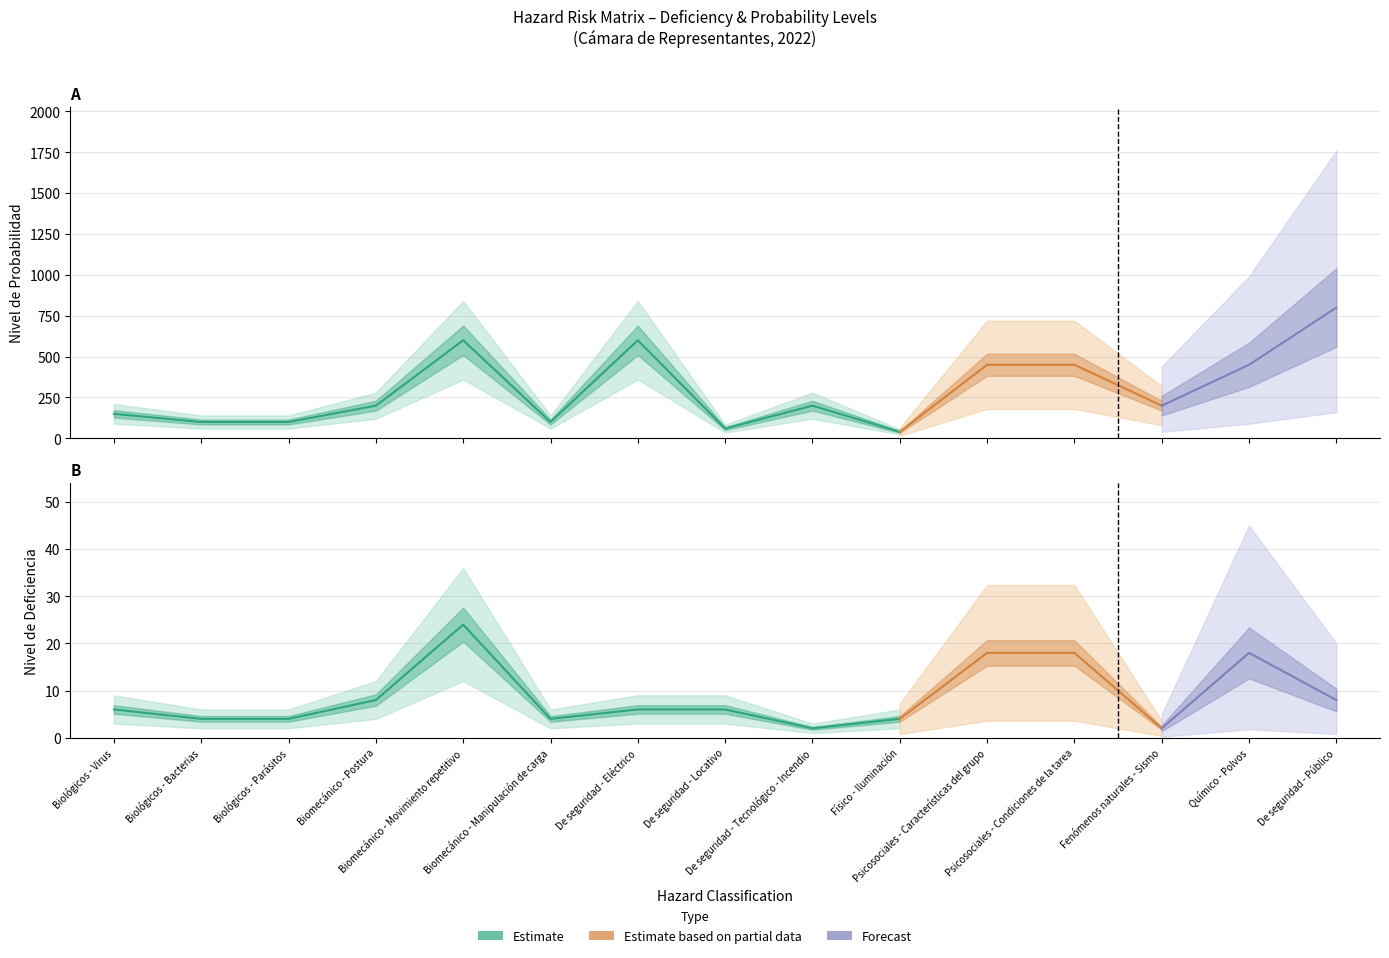

How many values in the Nivel de Deficiencia series are below 6?

6